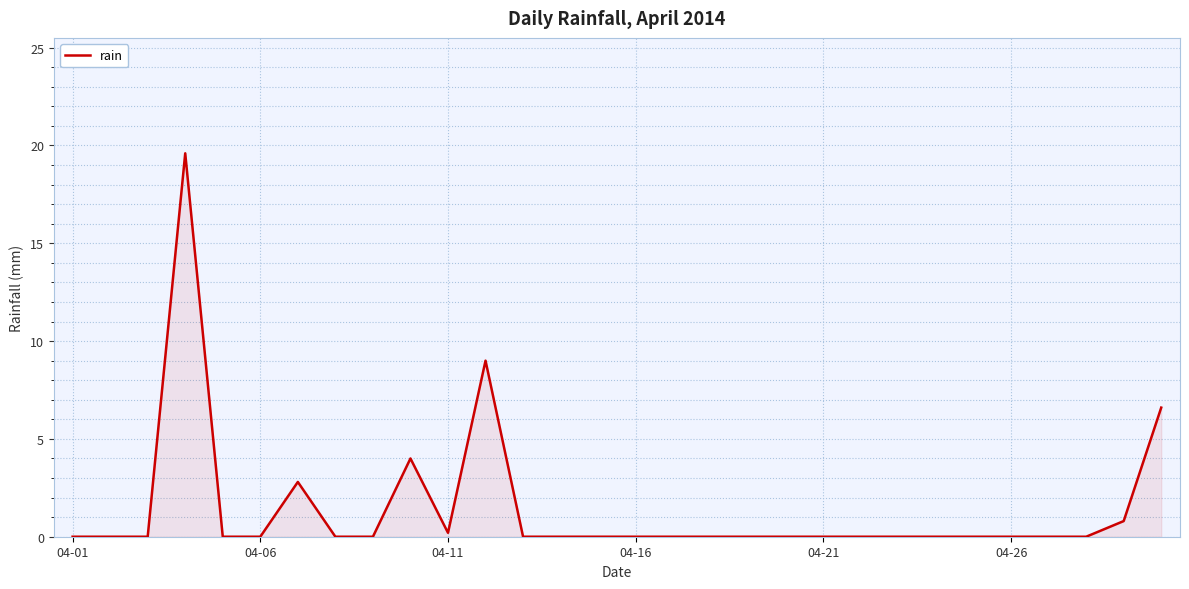

What is the maximum value shown in the chart?

19.6